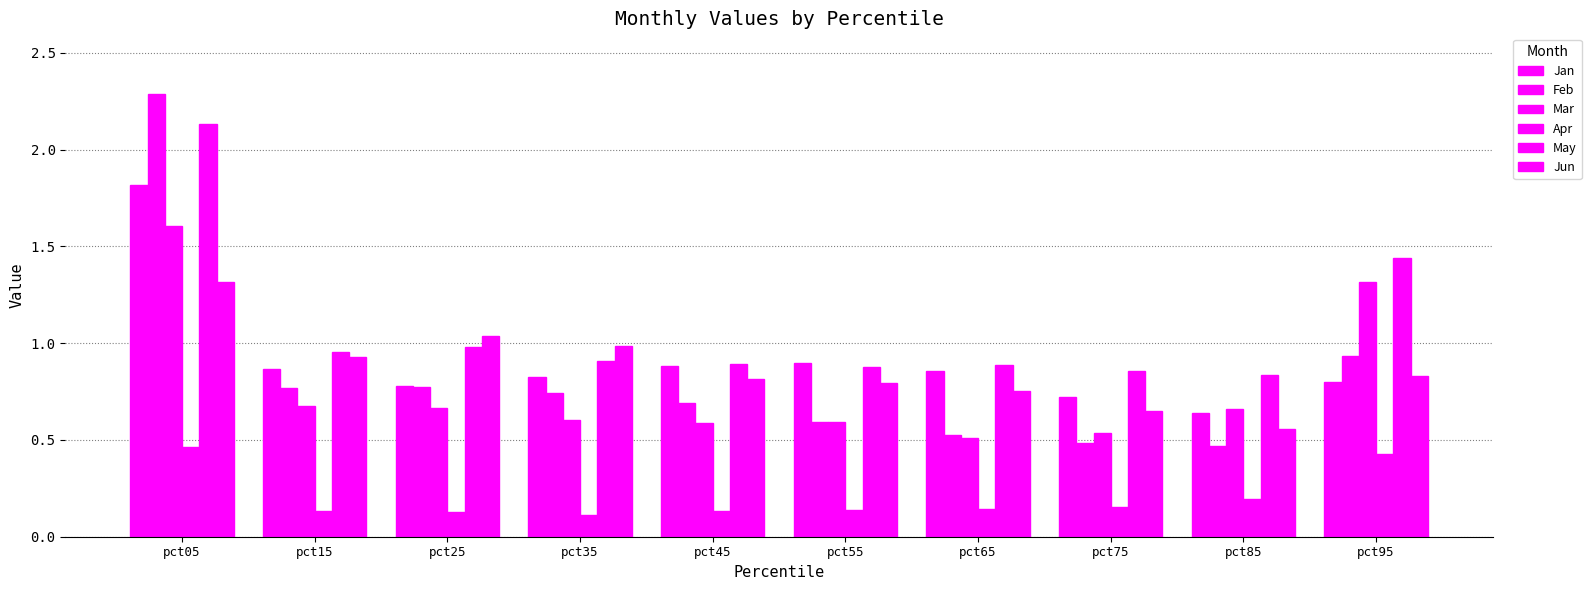

How many groups of bars are there?

10